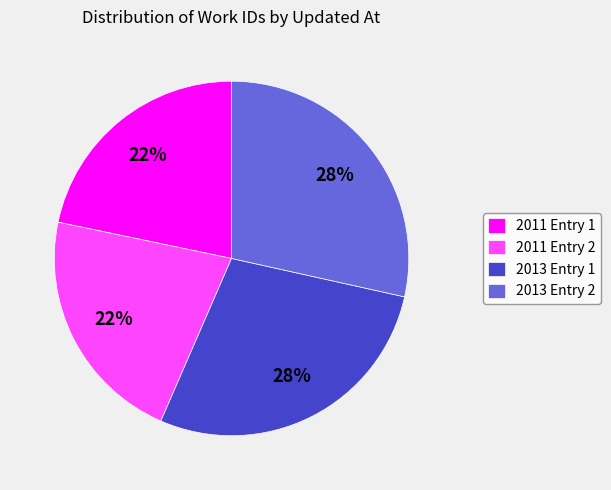

Is there a majority slice in this chart?

No